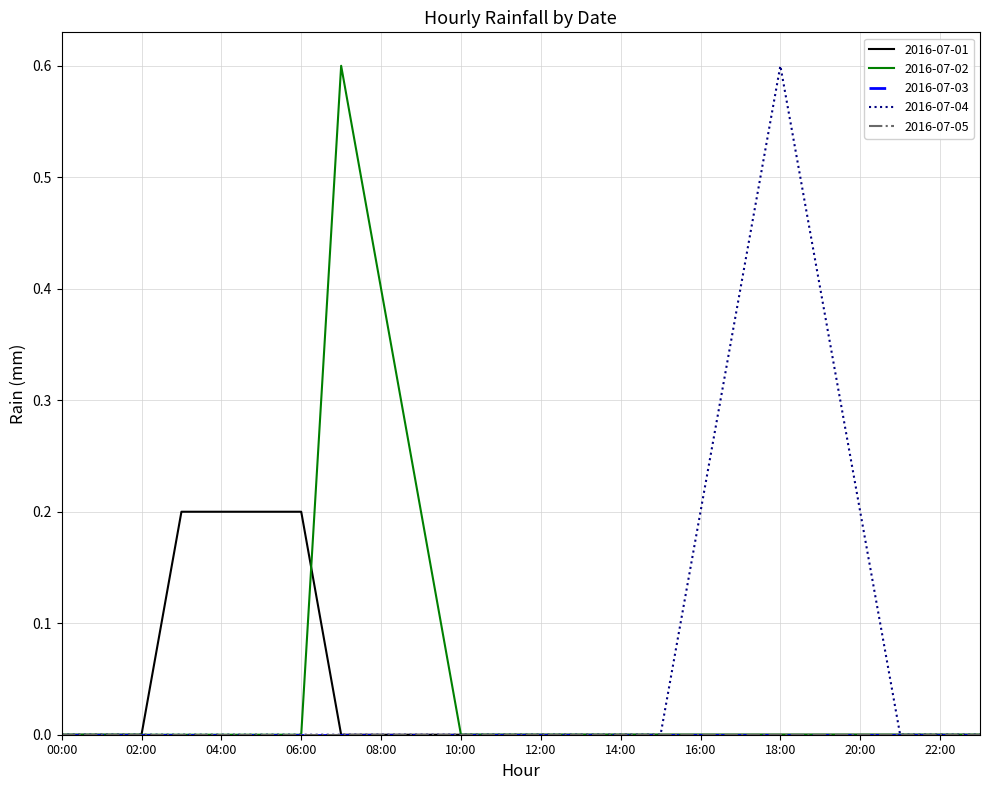

True or false: 2016-07-04 and 2016-07-02 cross at least once.

False